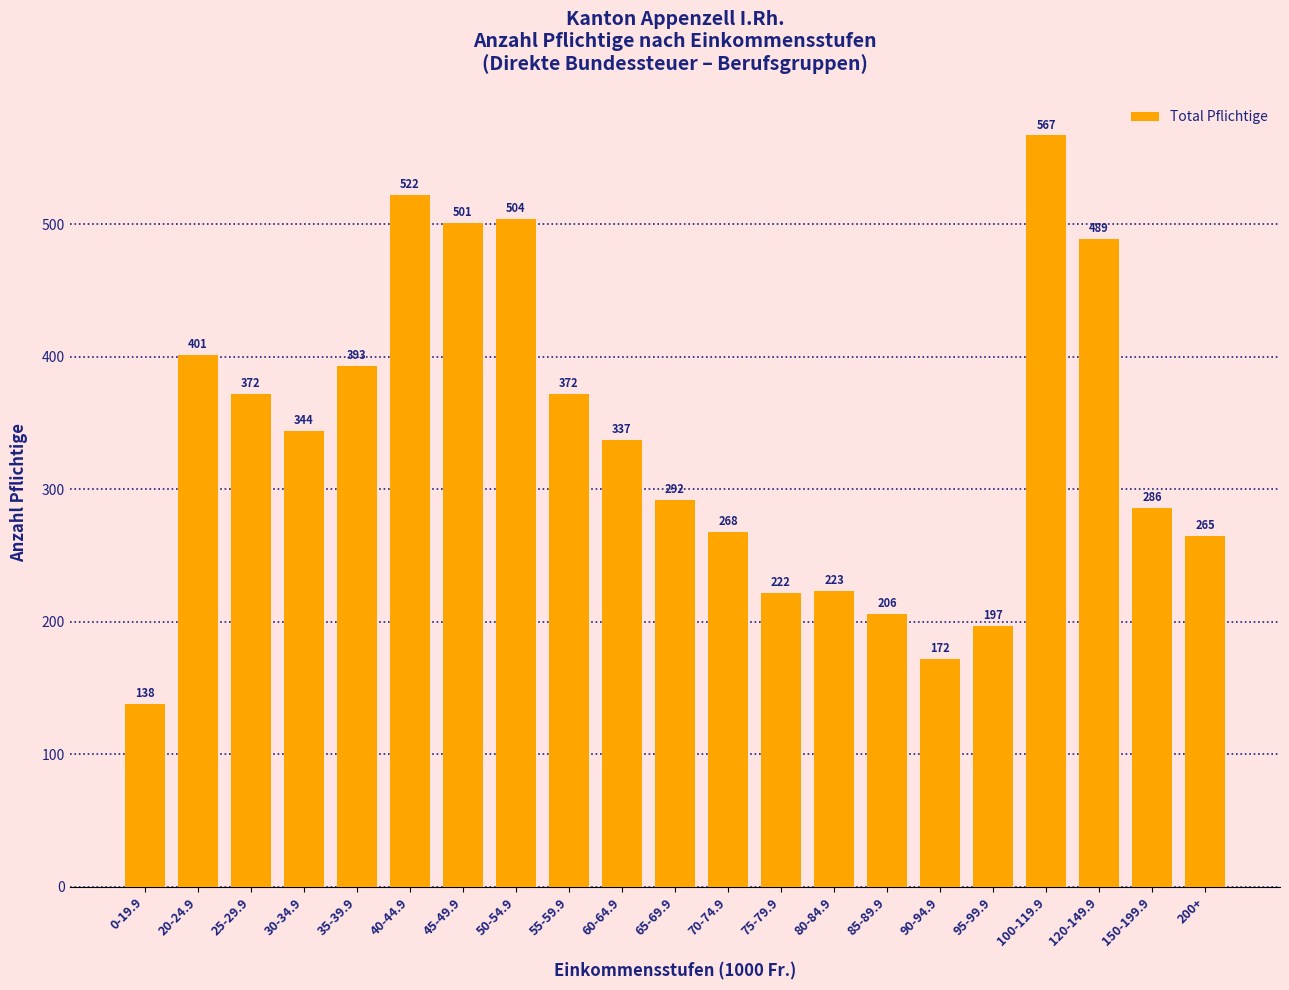

What is the change in value from 45-49.9 to 60-64.9?

-164